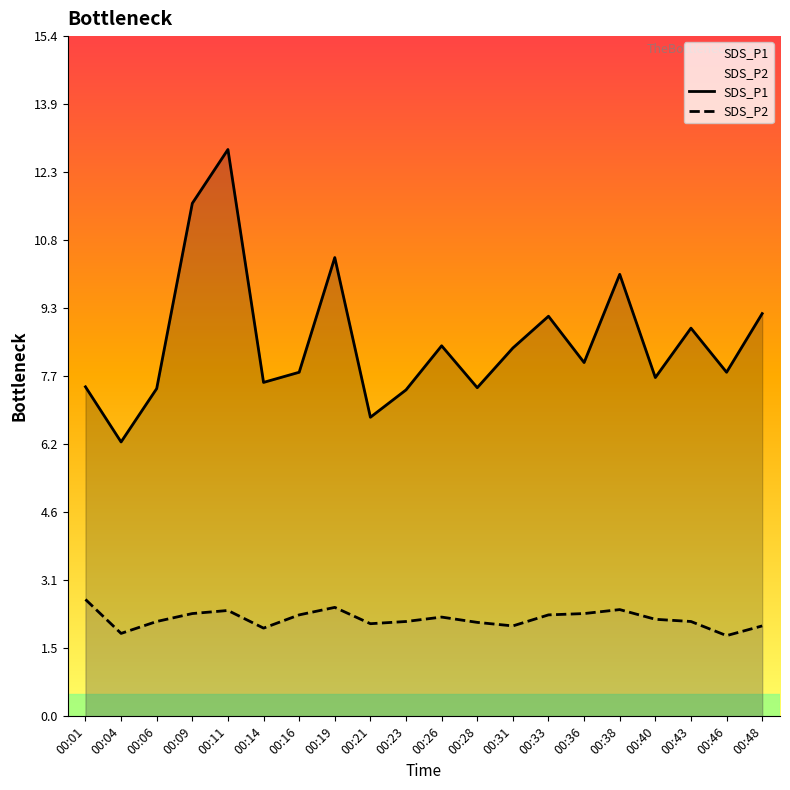

What is the value of the SDS_P2 point at the 17th from the left?

2.2